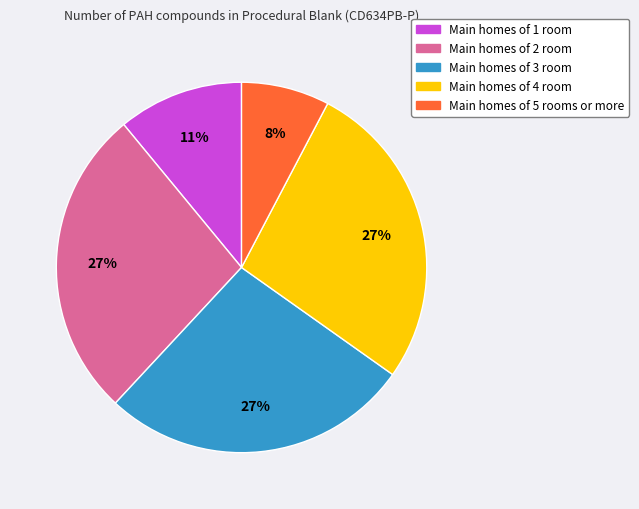

To the nearest percent, what is the average slice percentage?

20%